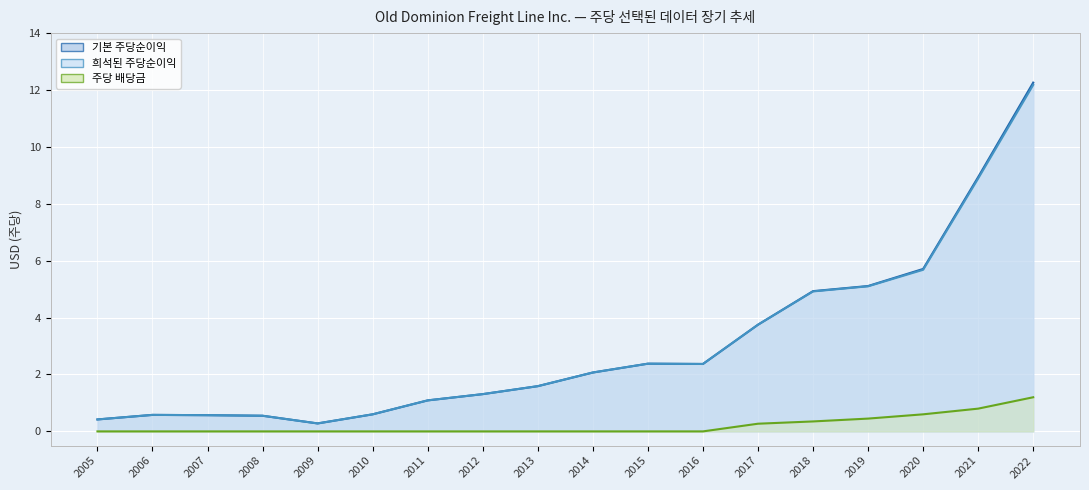

What is the value of the 기본 주당순이익 point at the 12th from the left?

2.4